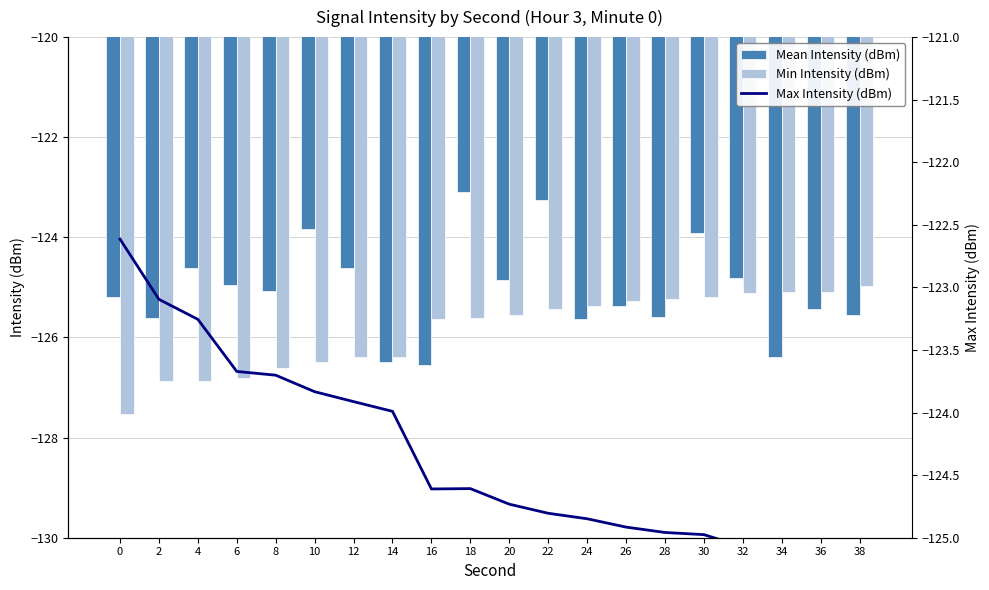

What is the difference between the Min Intensity (dBm) values at 38 and 10?

1.5